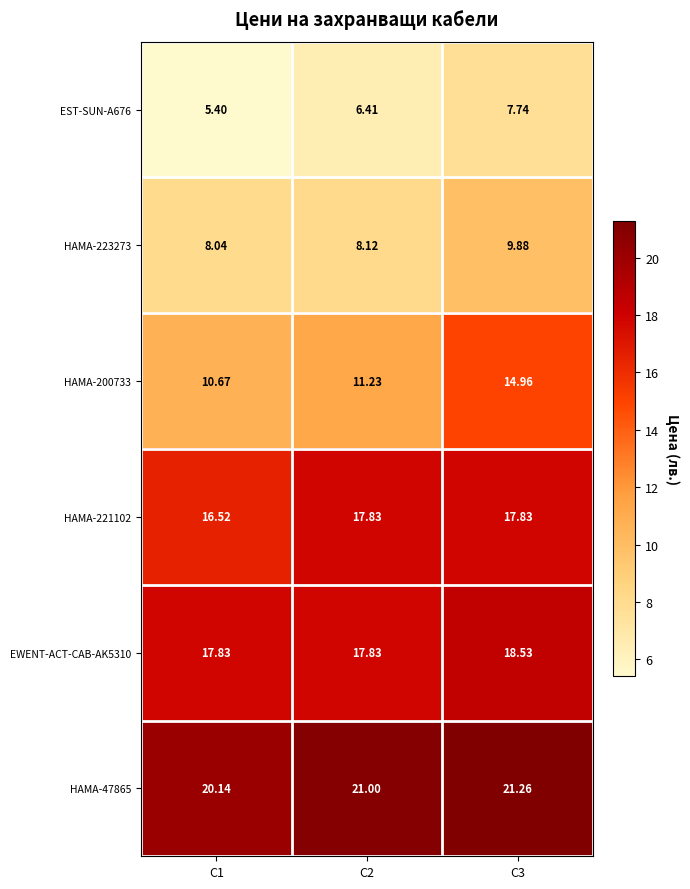

Is the value of HAMA-223273 at С1 greater than the value of EST-SUN-A676 at С2?

Yes